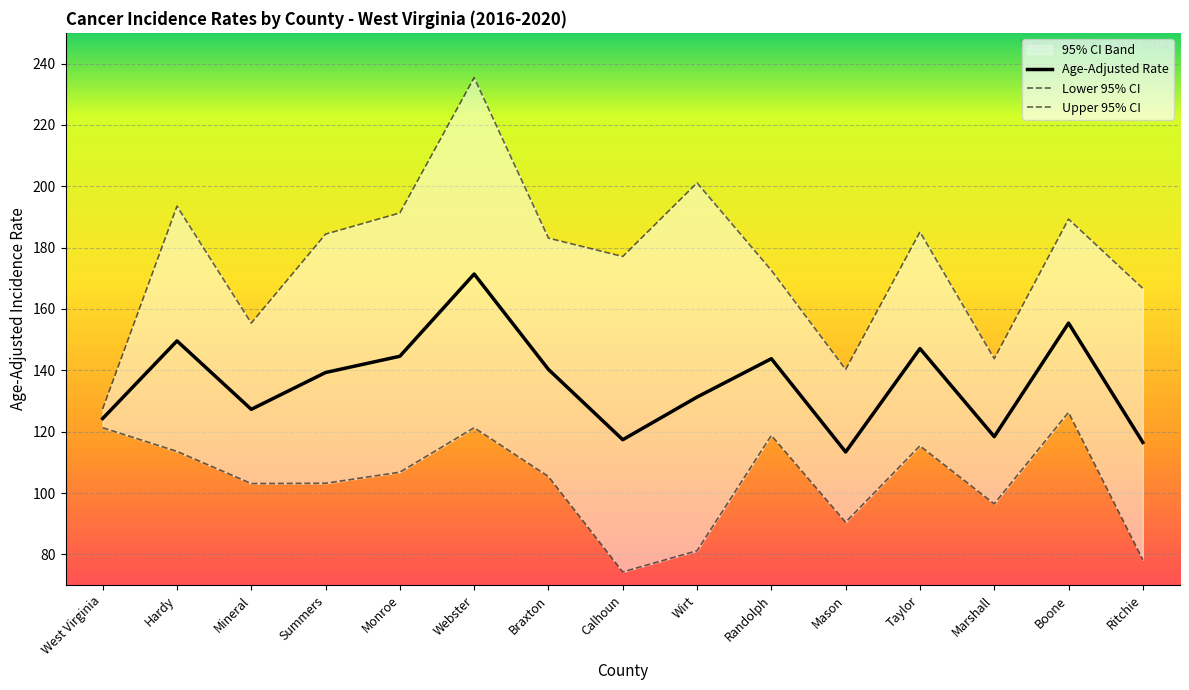

Which series changed the most between Hardy and Marshall?

Upper 95% CI